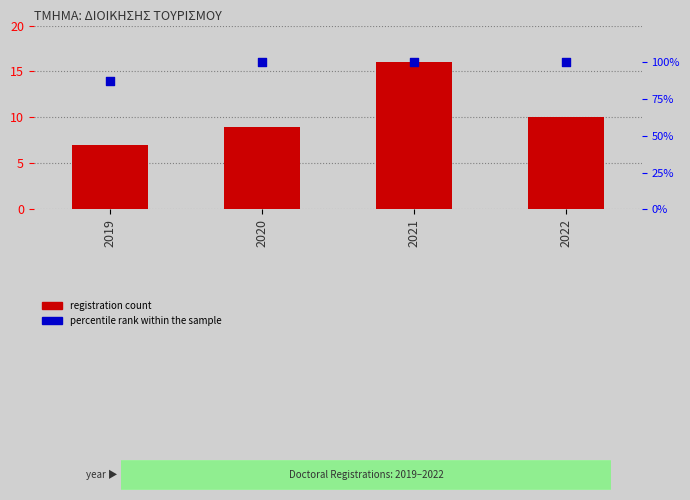

Which series has the largest Y range (max minus min)?

percentile rank within the sample